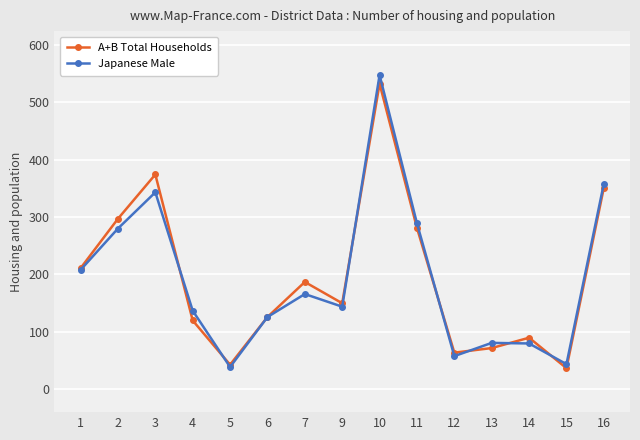

Between 11 and 16, which series saw the biggest shift?

A+B Total Households